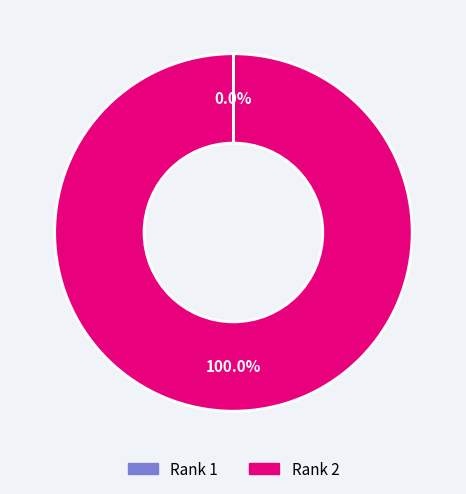

Which category accounts for the majority?

Rank 2